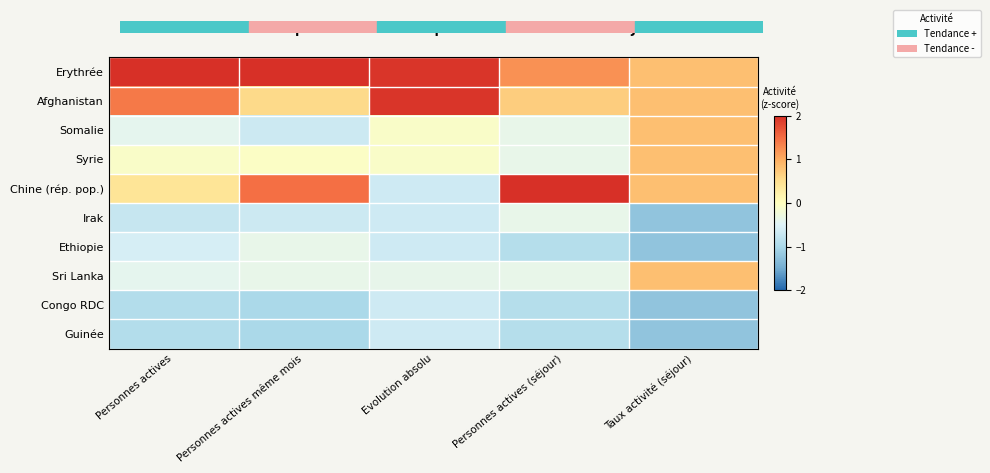

At how many categories does at least one series exceed 0?

5